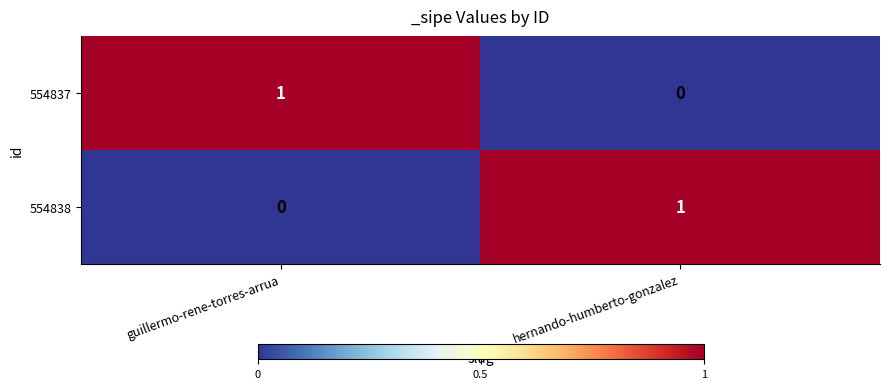

Which category has the highest value in the 554838 series?

hernando-humberto-gonzalez